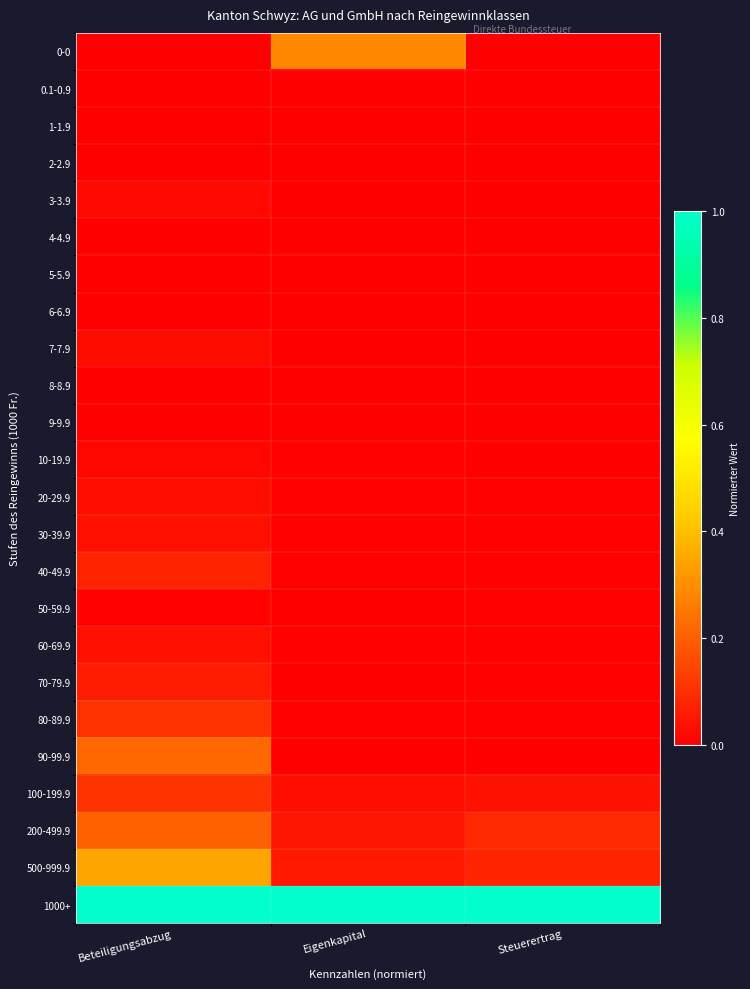

What is the maximum value shown in the chart?

1.0